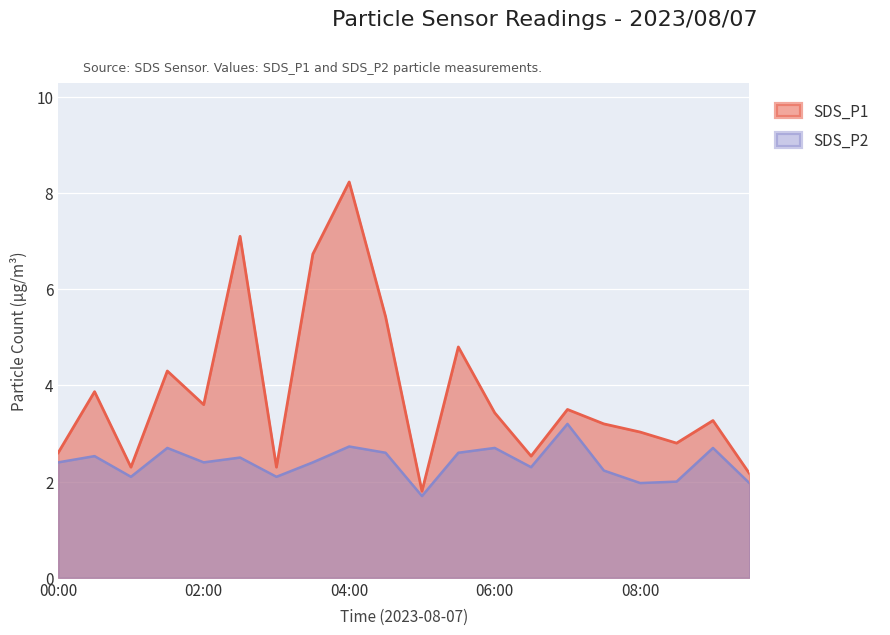

What position from the left is 05:00?

11